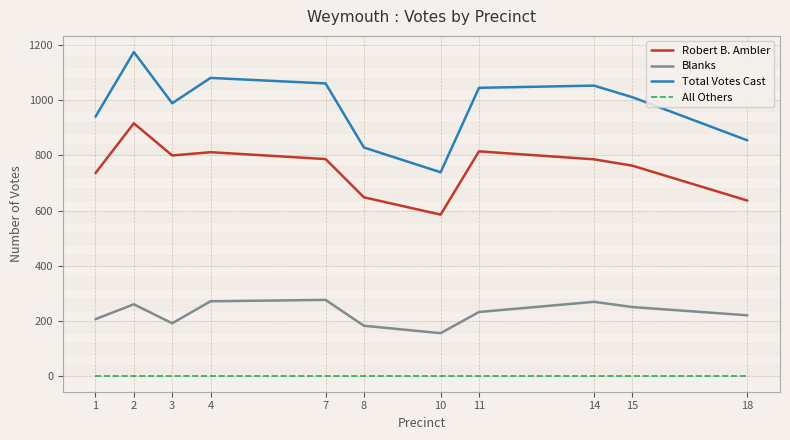

How many categories are shown in the chart?

11